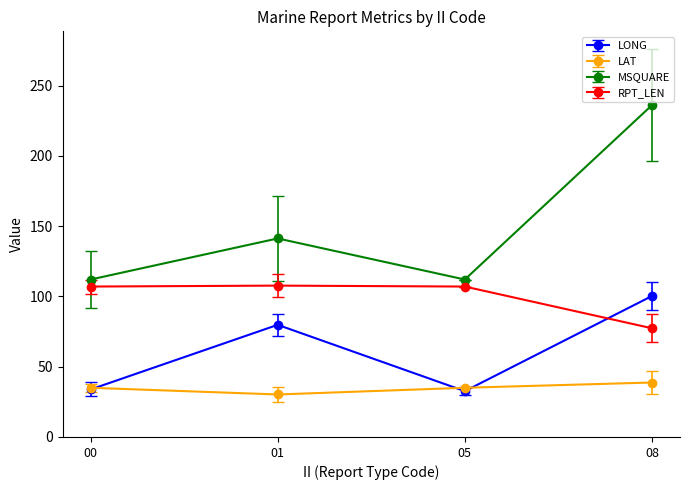

What is the approximate value of LONG at 01?

79.8